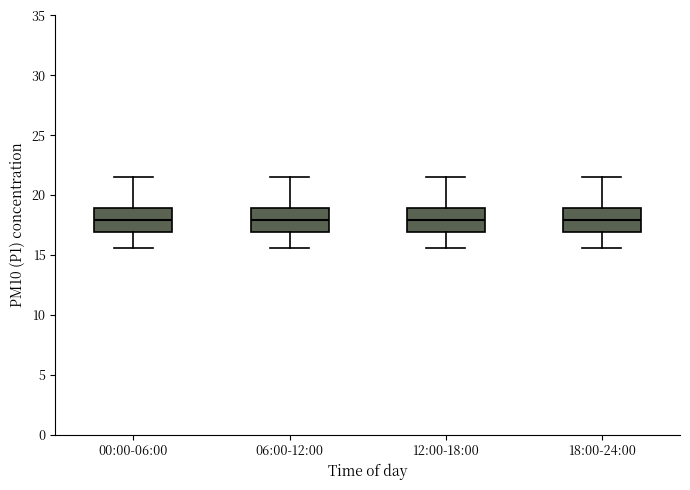

Where is the upper edge of the box for 06:00-12:00 on the y-axis? The values are not printed on the chart, so give them approximately, as read against the axis.

19.0